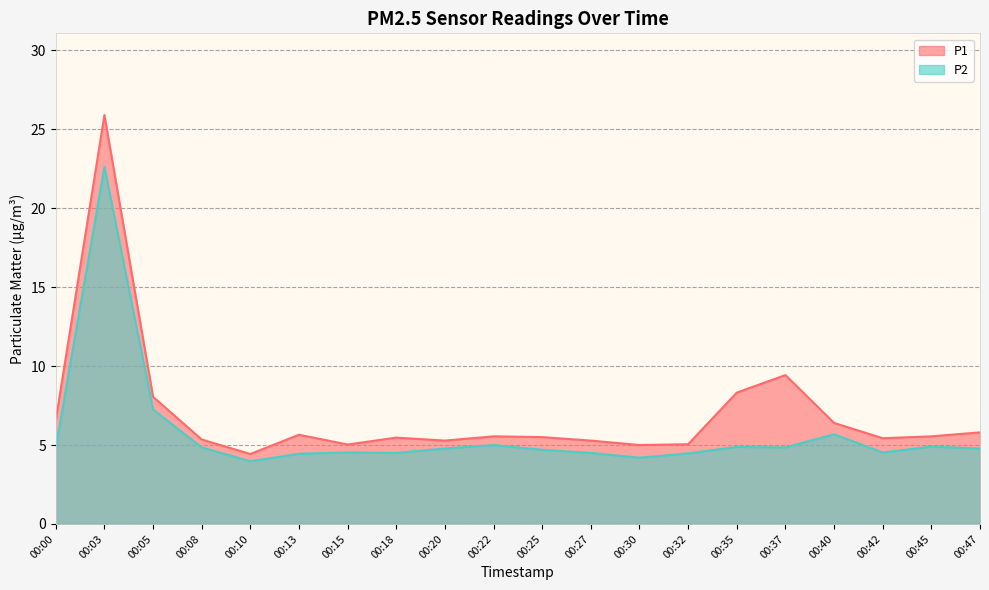

What is the greatest value displayed?

25.9